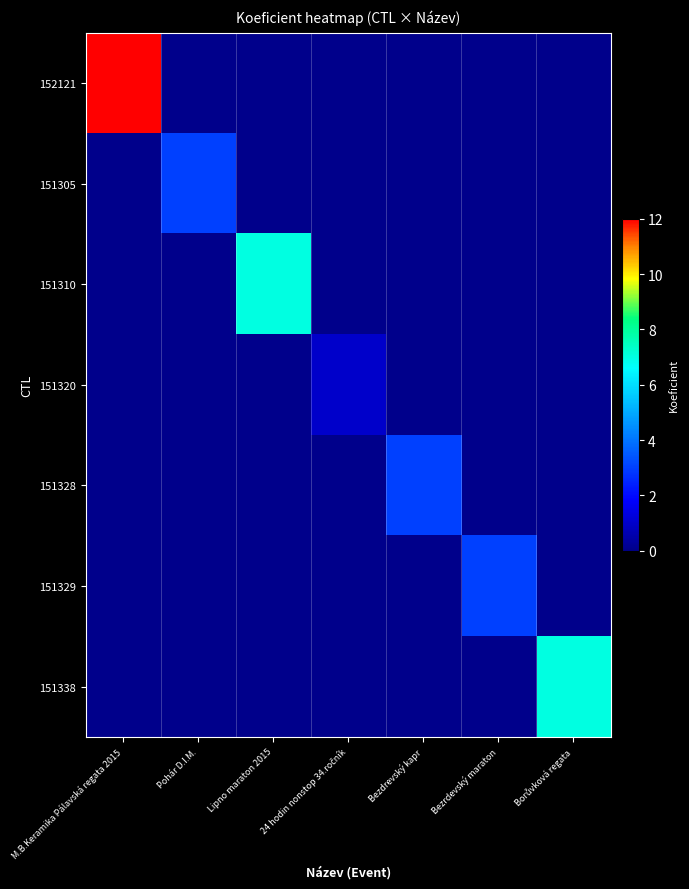

List the series in order of their peak value, highest first.

152121, 151310, 151338, 151305, 151328, 151329, 151320